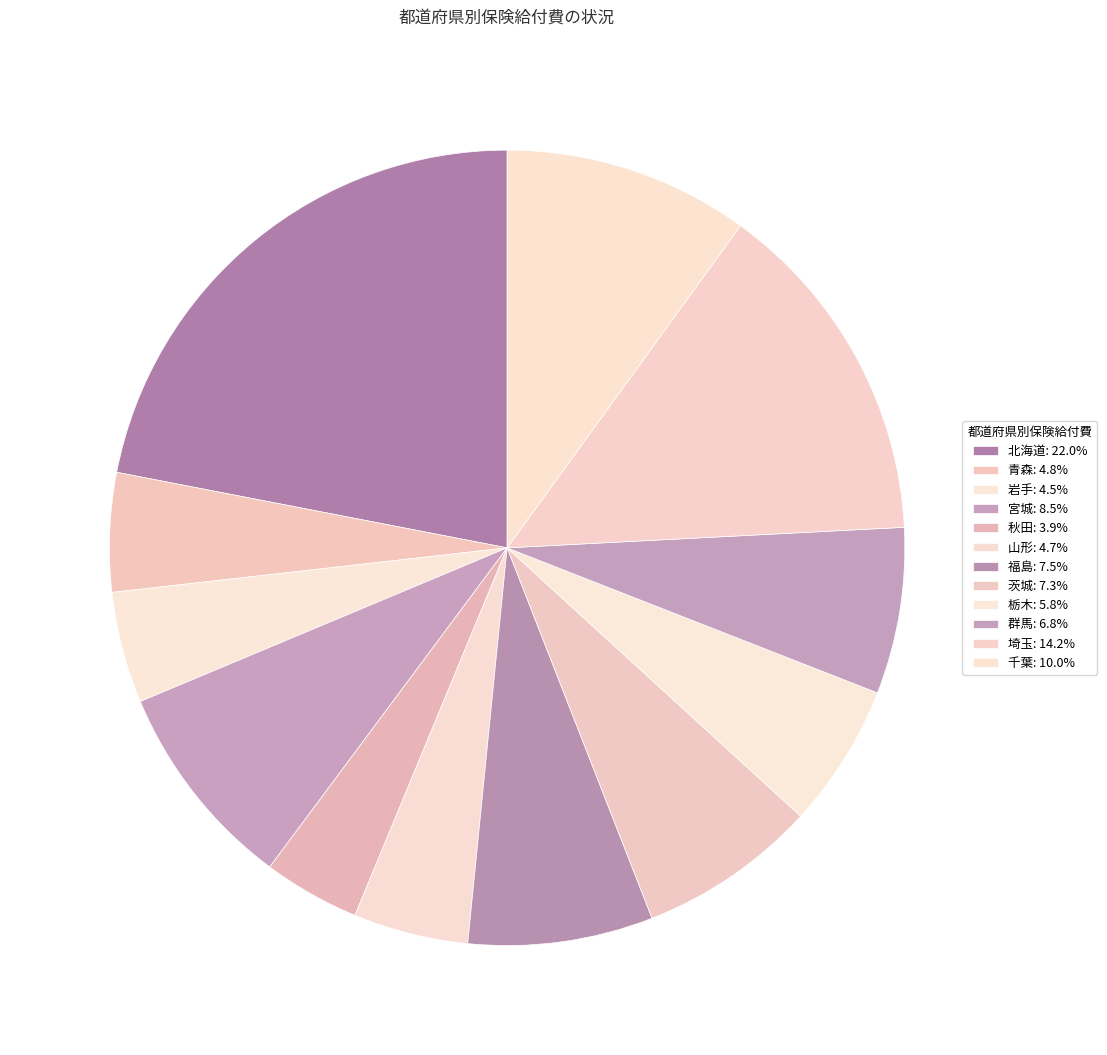

Is there a majority slice in this chart?

No